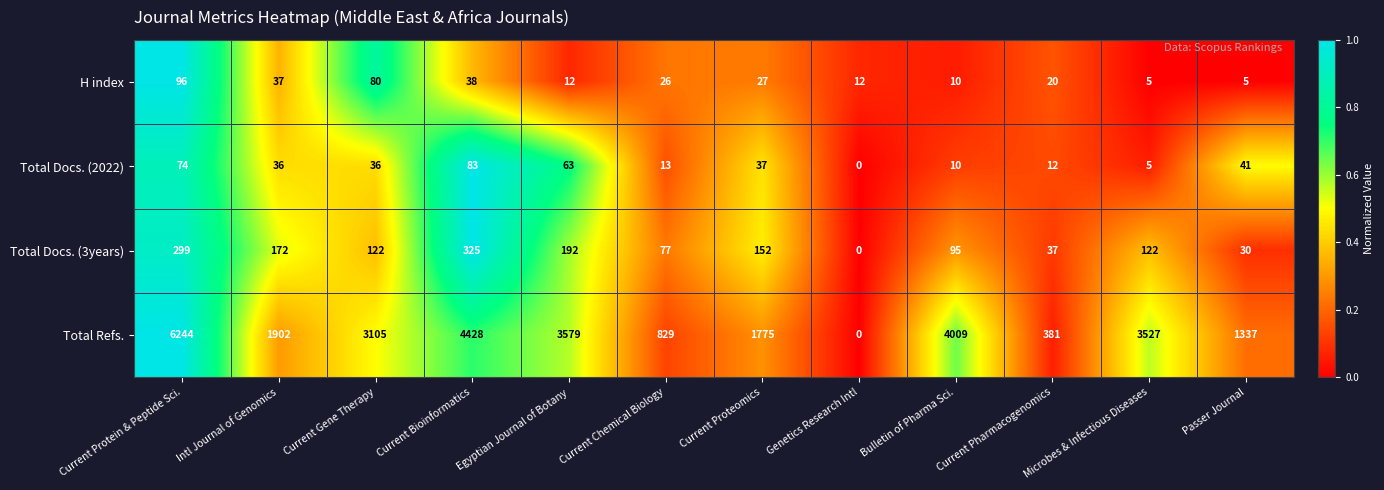

The Total Docs. (2022) series shows 37 at Current Proteomics. True or false?

True